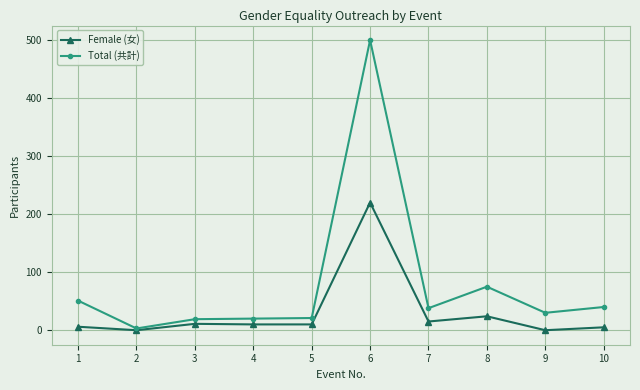

Is the value of Female (女) at 7 greater than the value of Total (共計) at 8?

No